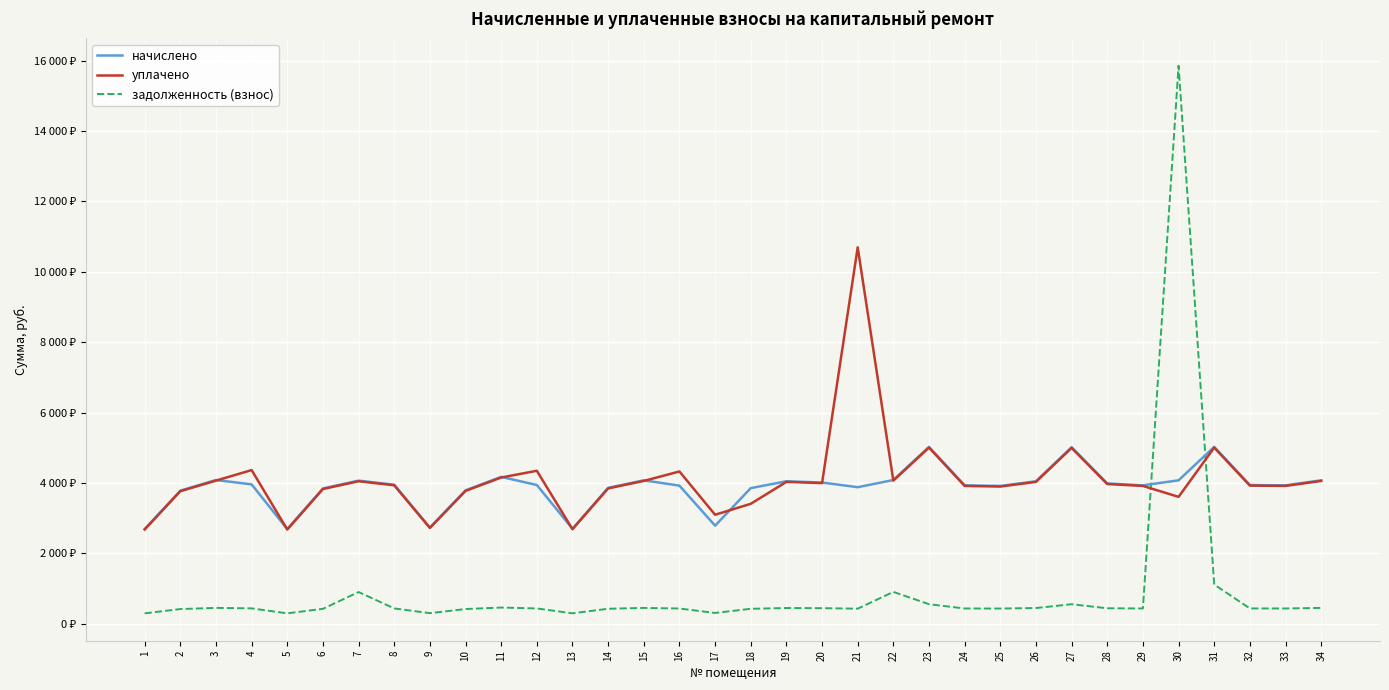

Reading left to right, what are all the values shown in this chart?

начислено: 2691.5	3784.1	4086.2	3961.8	2691.5	3846.3	4068.4	3953.0	2736.0	3793.1	4175.0	3944.1	2700.4	3864.2	4077.3	3926.2	2789.3	3855.2	4050.6	4015.1	3881.9	4086.2	5027.8	3935.2	3917.4	4050.6	5018.9	3988.4	3935.2	4077.3	5027.8	3944.1	3935.2	4077.3
уплачено: 2680.0	3767.9	4068.7	4368.1	2680.0	3829.9	4051.0	3936.1	2724.3	3776.8	4157.1	4348.6	2688.9	3847.6	4059.8	4328.9	3099.2	3410.4	4033.3	3997.9	10695.2	4068.7	5006.2	3918.3	3900.7	4033.3	4997.5	3971.4	3918.3	3607.6	5006.2	3927.2	3918.3	4059.8
задолженность (взнос): 299.1	420.5	454.0	440.2	299.1	427.4	904.1	439.2	304.0	421.4	463.9	438.2	300.1	429.4	453.0	436.2	309.9	428.4	450.1	446.1	431.3	908.0	558.6	437.2	435.3	450.1	557.7	443.2	437.2	15852.2	1117.3	438.2	437.2	453.0